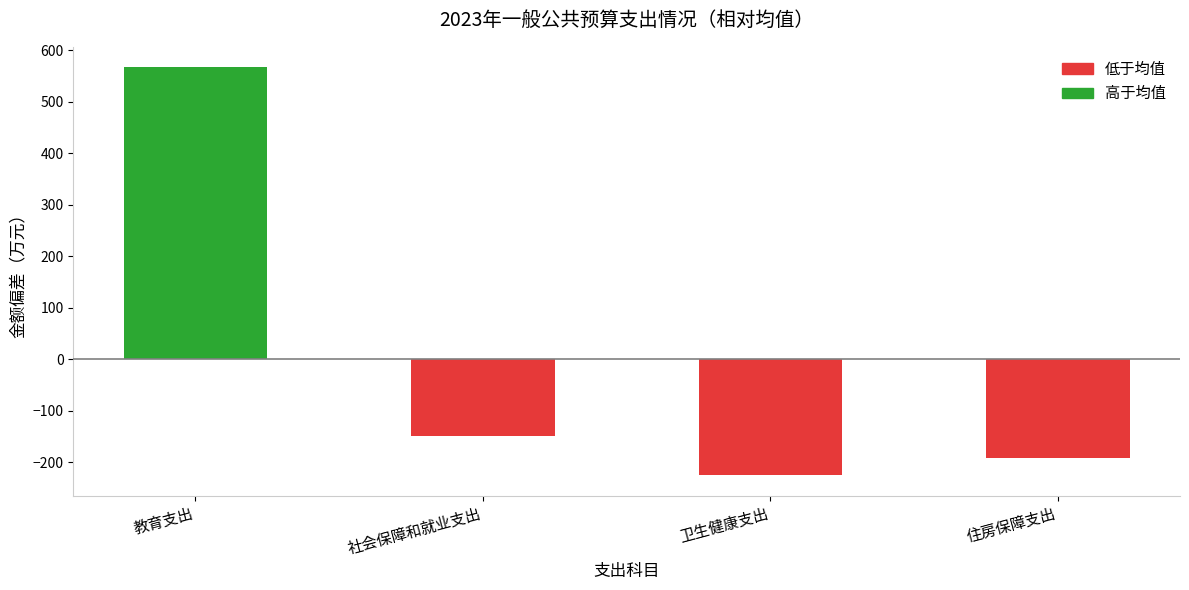

Reading left to right, what are all the values shown in this chart?

教育支出=567.4	社会保障和就业支出=-149.7	卫生健康支出=-225.3	住房保障支出=-192.3